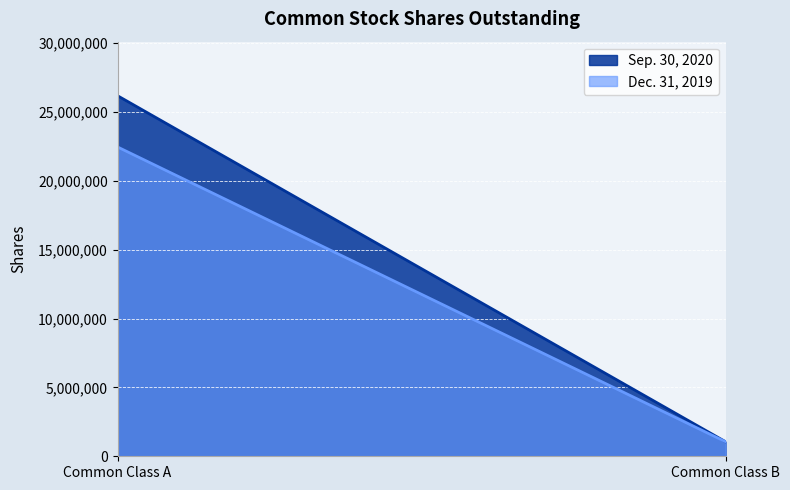

The Sep. 30, 2020 series shows 1055560 at Common Class B. True or false?

True